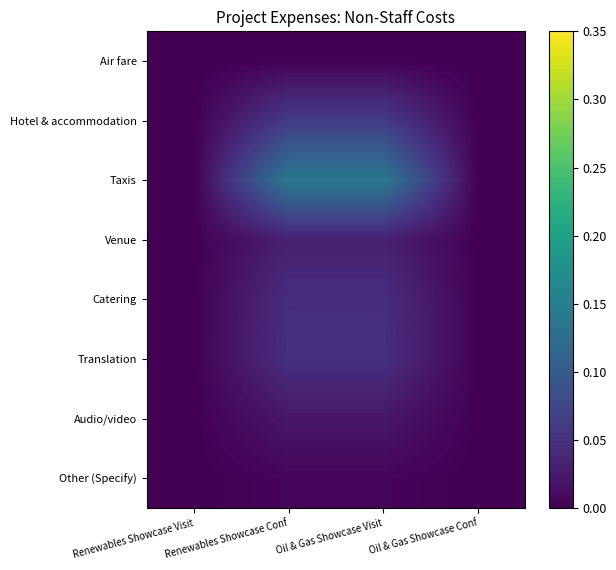

Between Renewables Showcase Visit and Oil & Gas Showcase Visit, which is larger?

Oil & Gas Showcase Visit